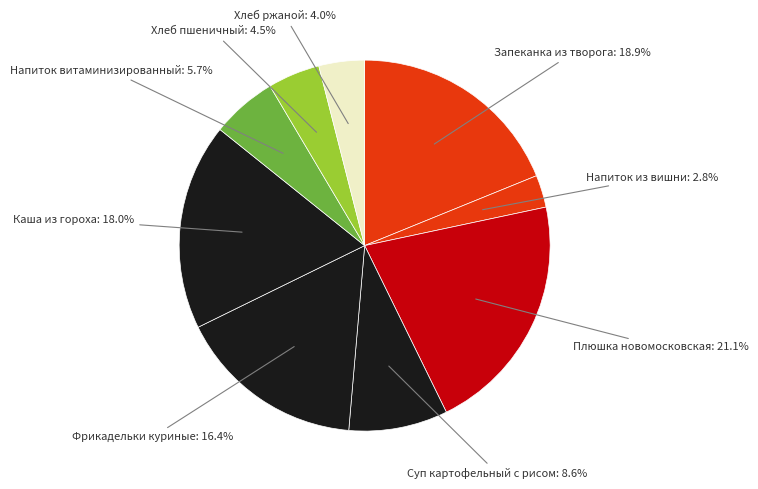

To the nearest percent, what is the average slice percentage?

11%